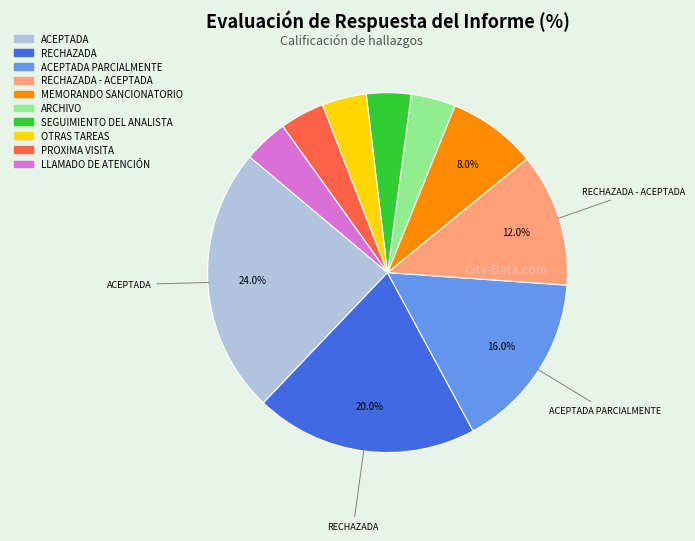

Is there a majority slice in this chart?

No